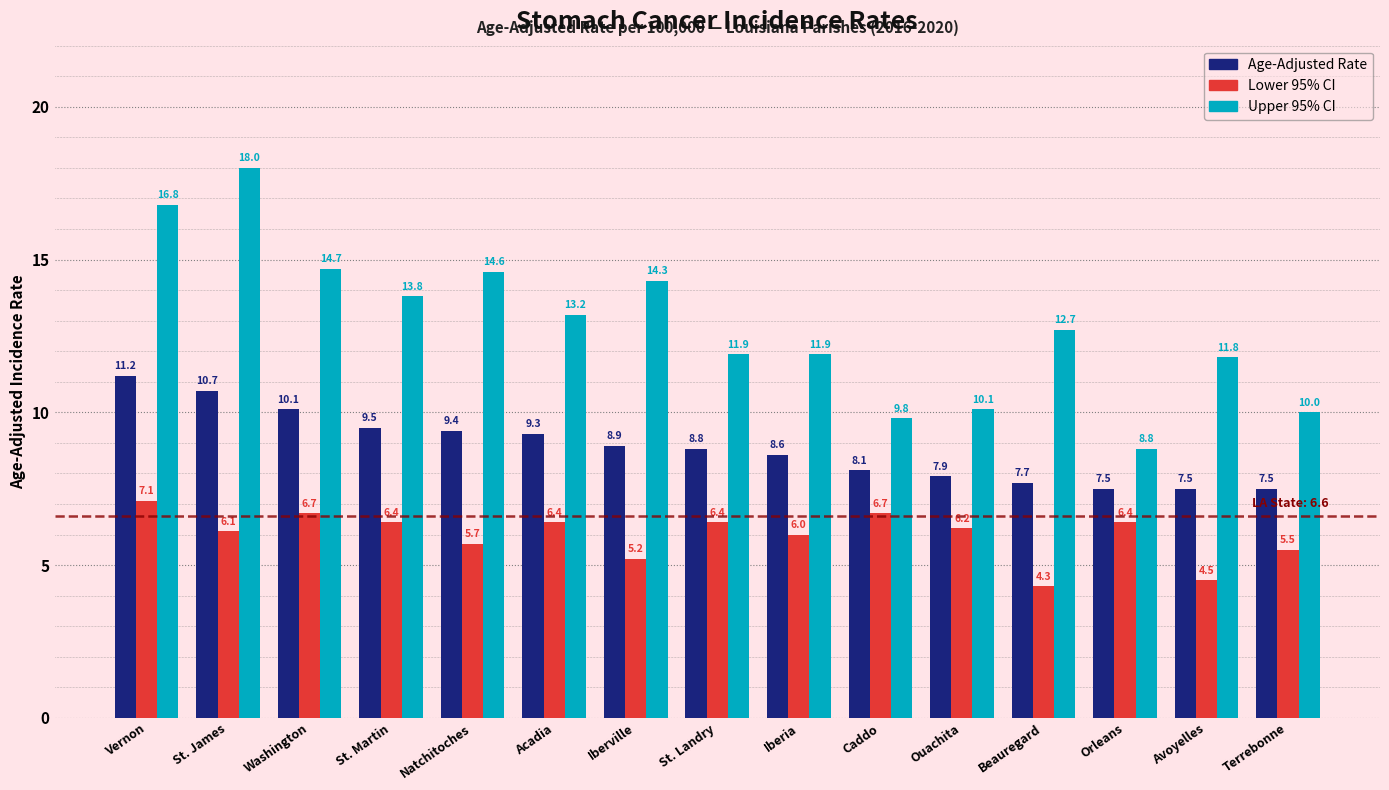

Which label corresponds to the largest value in the chart?

St. James